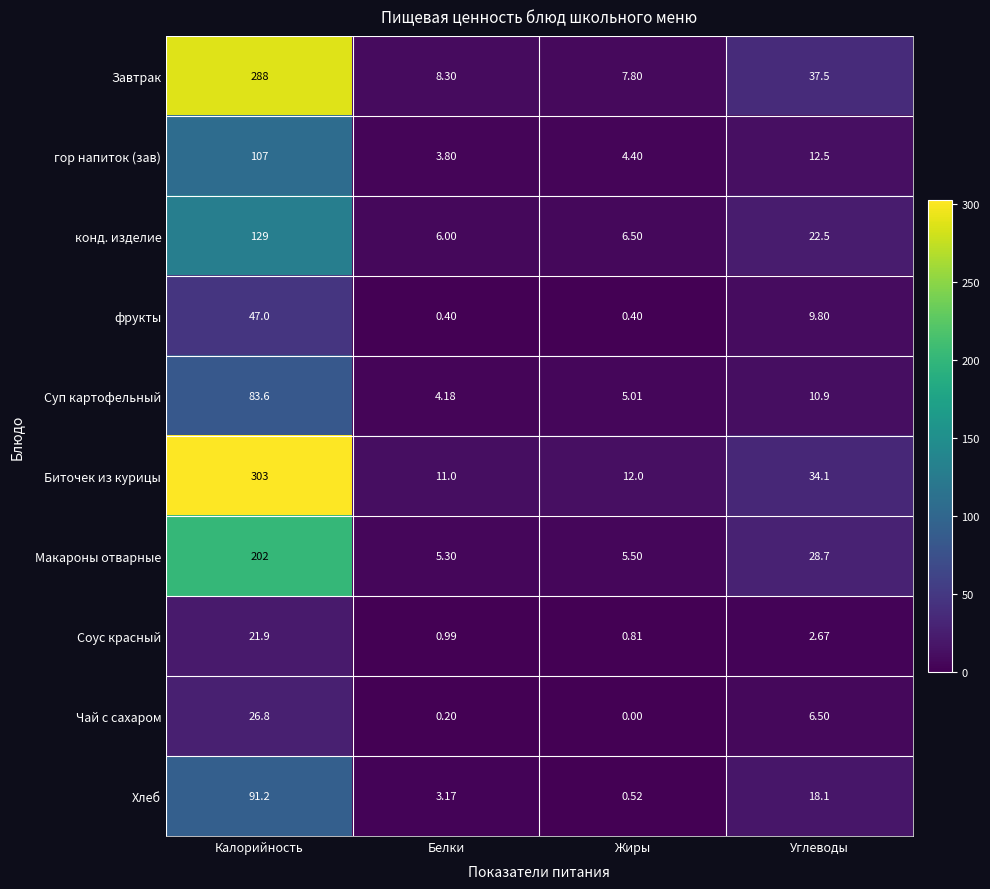

Which category has the lowest value in the Биточек из курицы series?

Белки